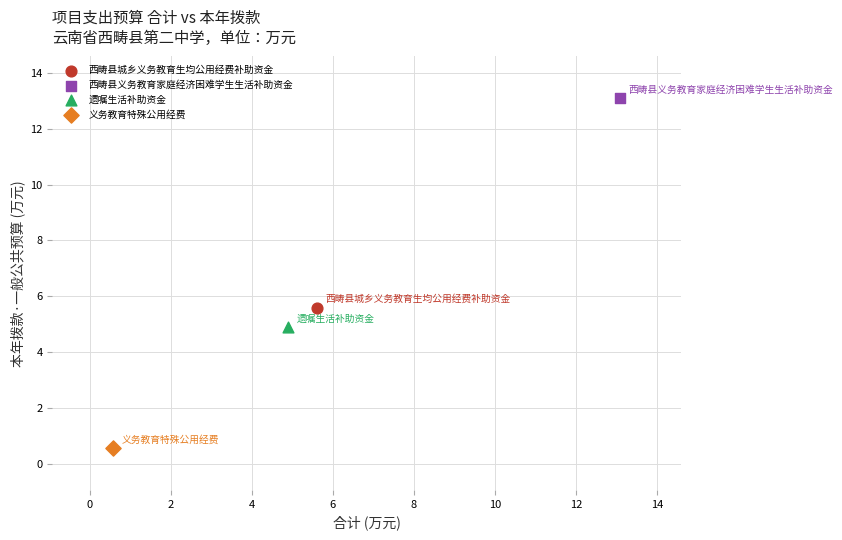

What are all the series names shown in the legend?

西畴县城乡义务教育生均公用经费补助资金, 西畴县义务教育家庭经济困难学生生活补助资金, 遗嘱生活补助资金, 义务教育特殊公用经费